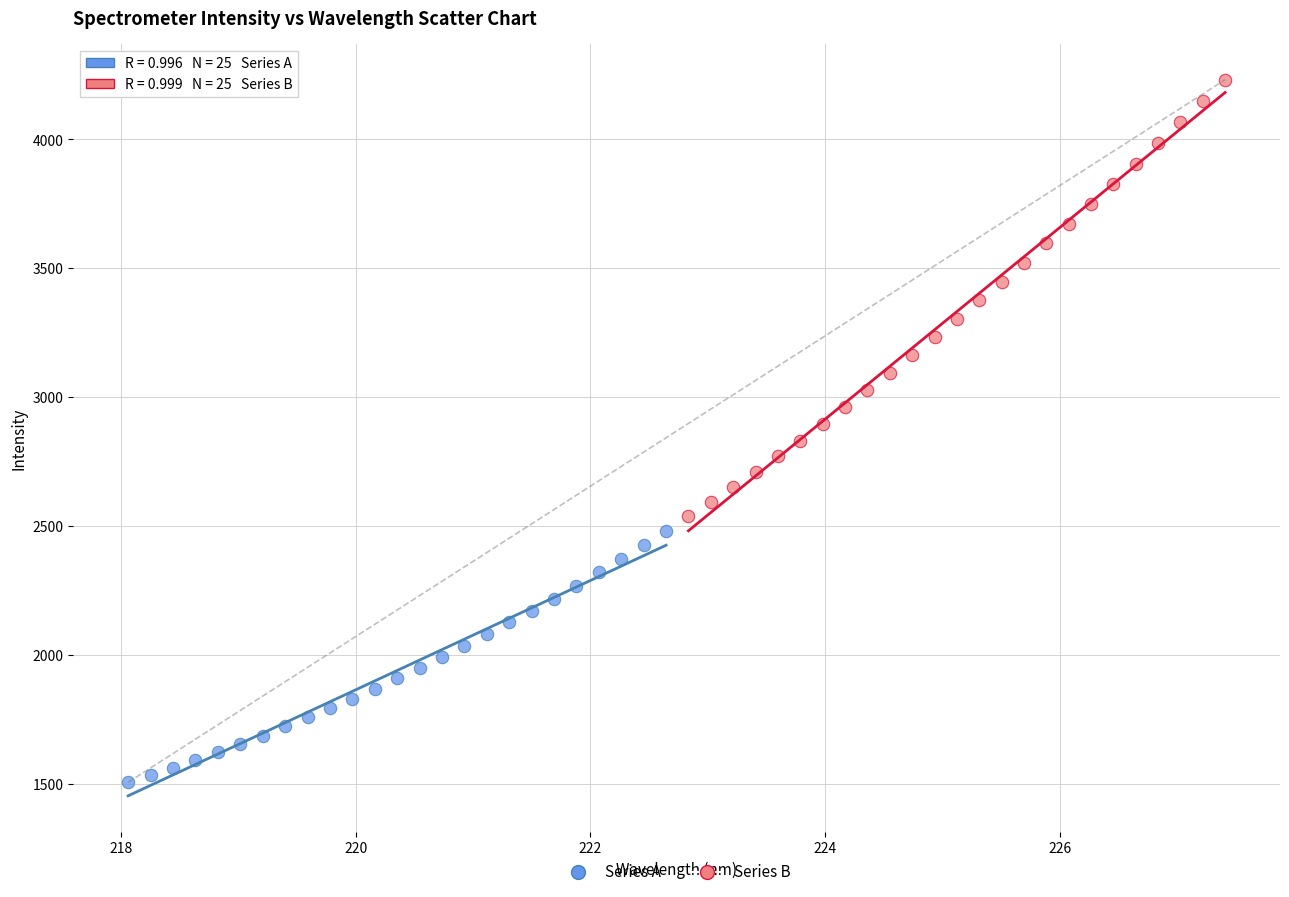

Which series reaches the minimum Y coordinate?

Series A